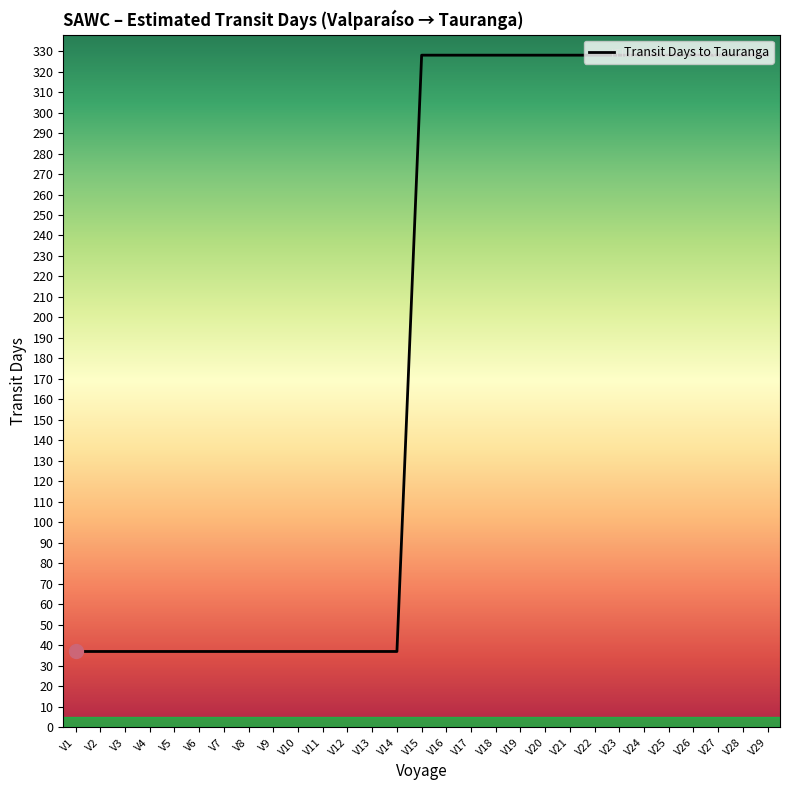

The value at V8 is 37. True or false?

True